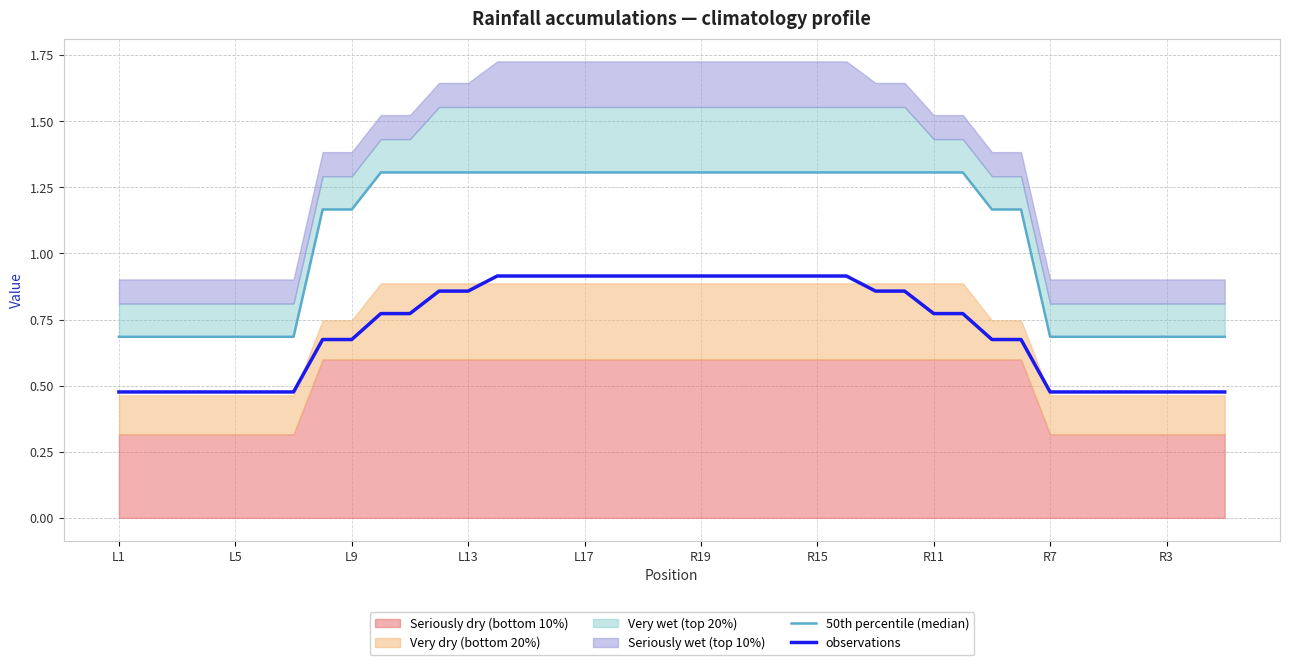

The value of observations at R7 is 0.6. True or false?

False